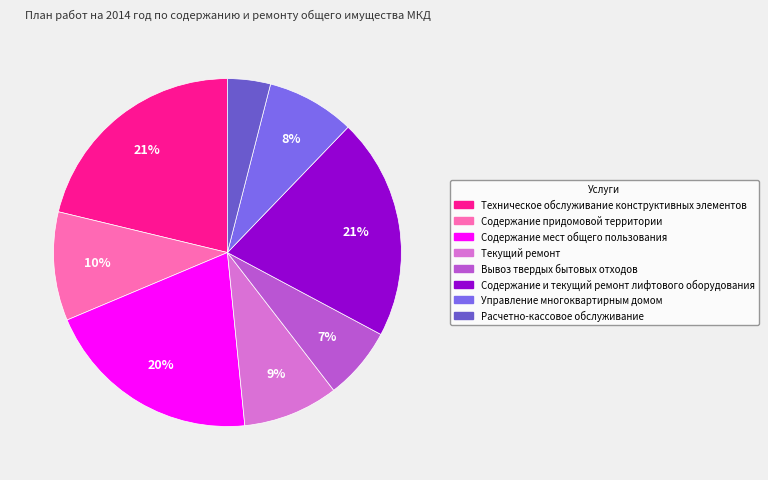

Count the number of slices in the pie.

8